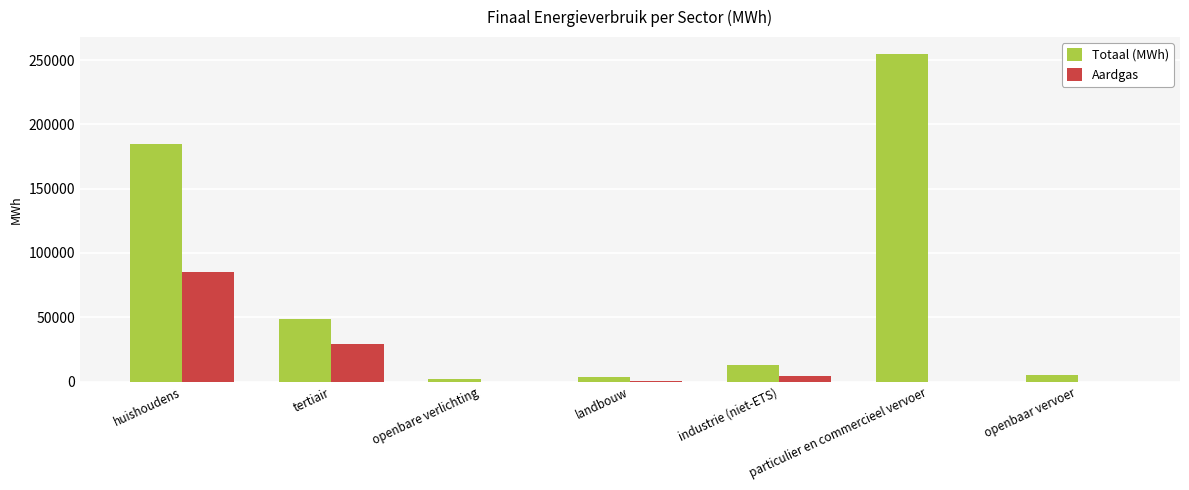

What is the sum of all Totaal (MWh) values?

512739.9